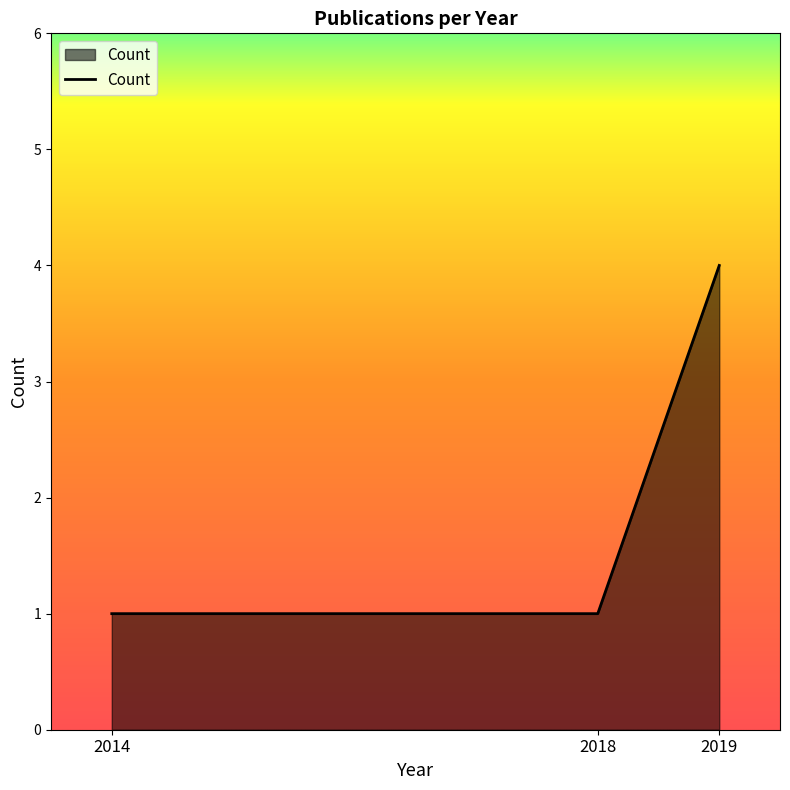

Reading right to left, list all the values displayed in this chart.

4	1	1